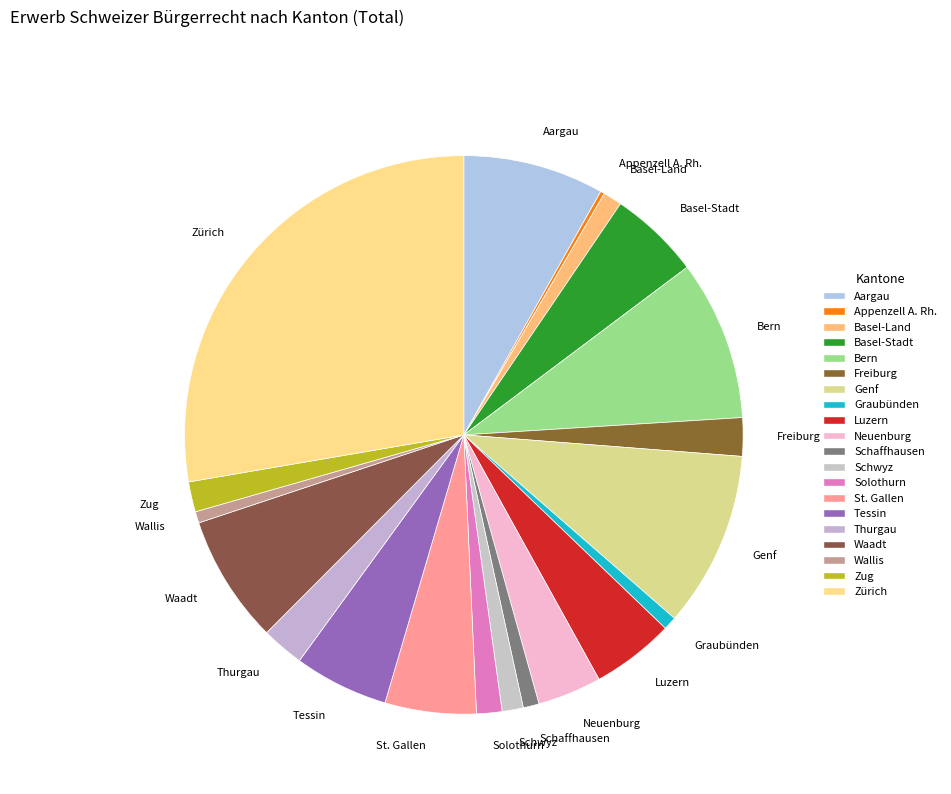

Which has a higher value, Genf or Zürich?

Zürich